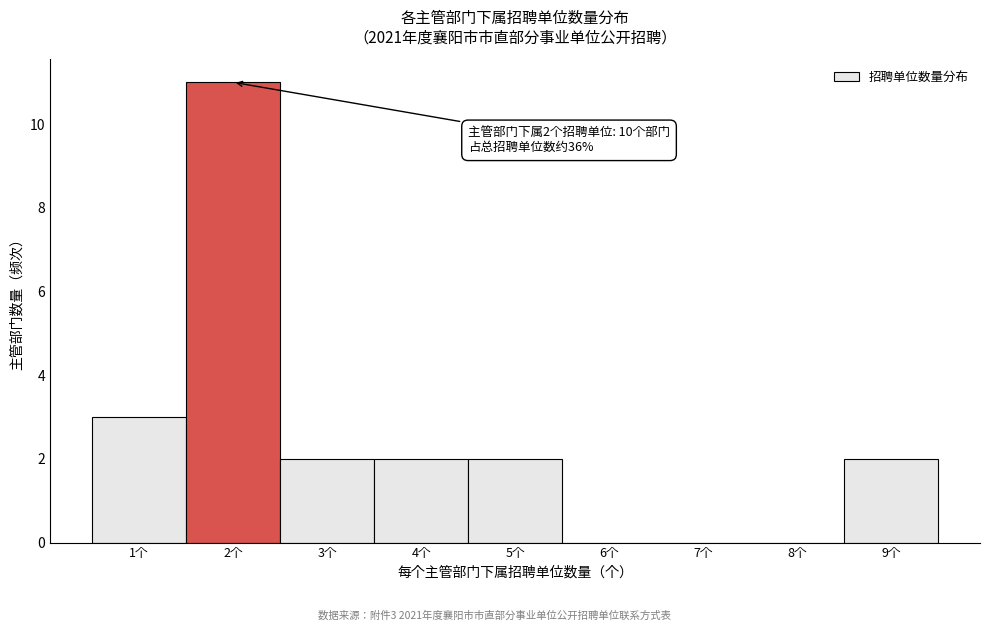

Which range on the x-axis has the tallest bar?

1.5 to 2.5